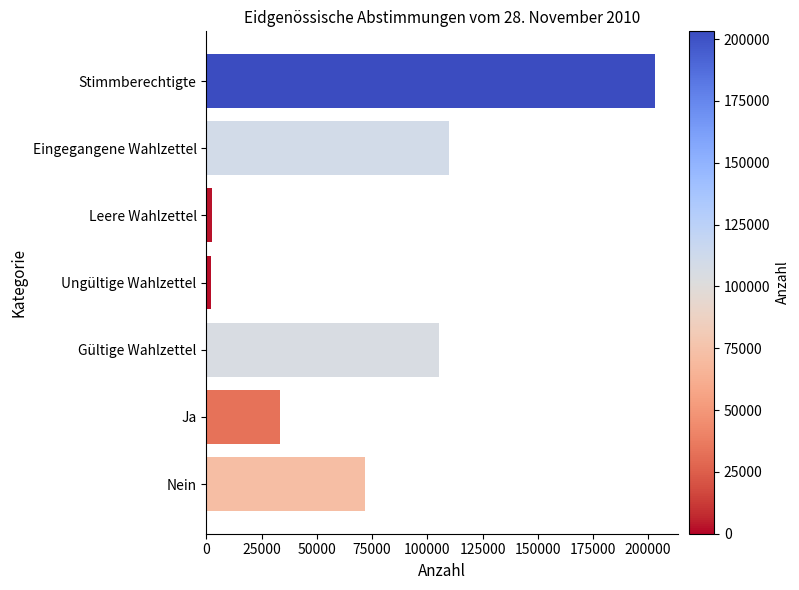

Where is the data nearest to the value 102702?

Gültige Wahlzettel